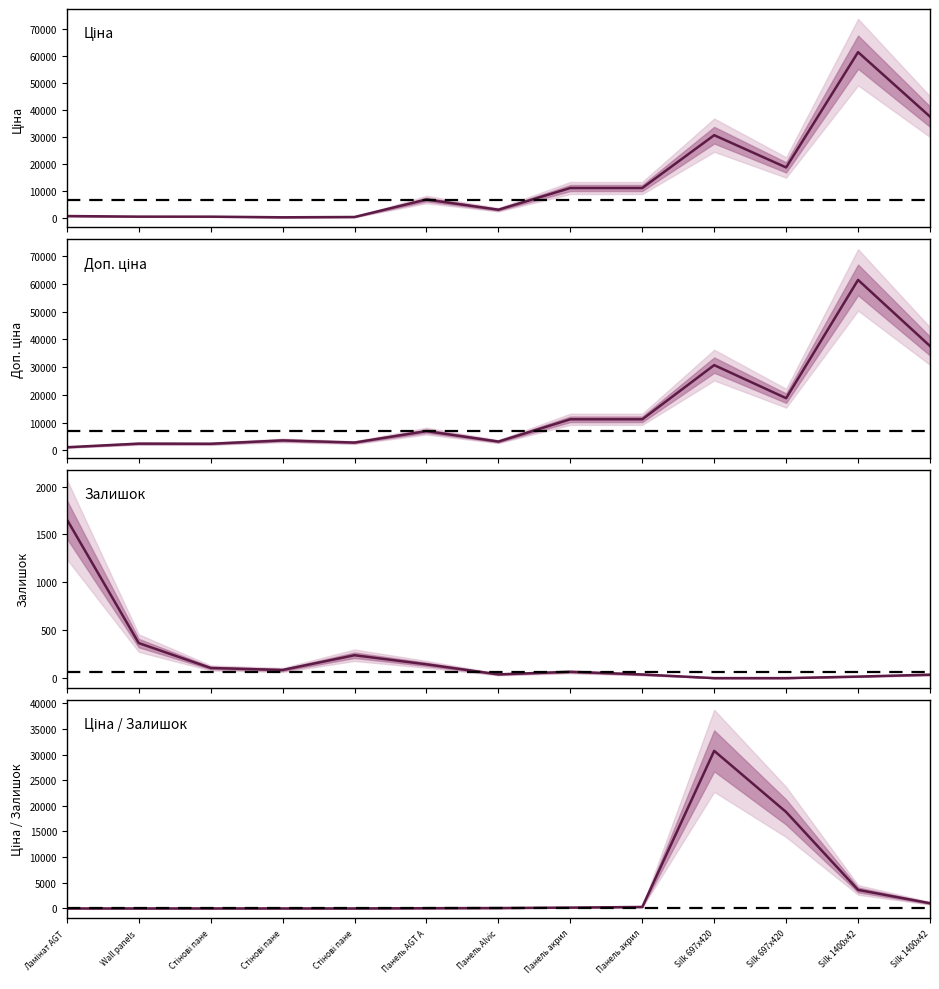

What is the sum of all Залишок values?

2794.0